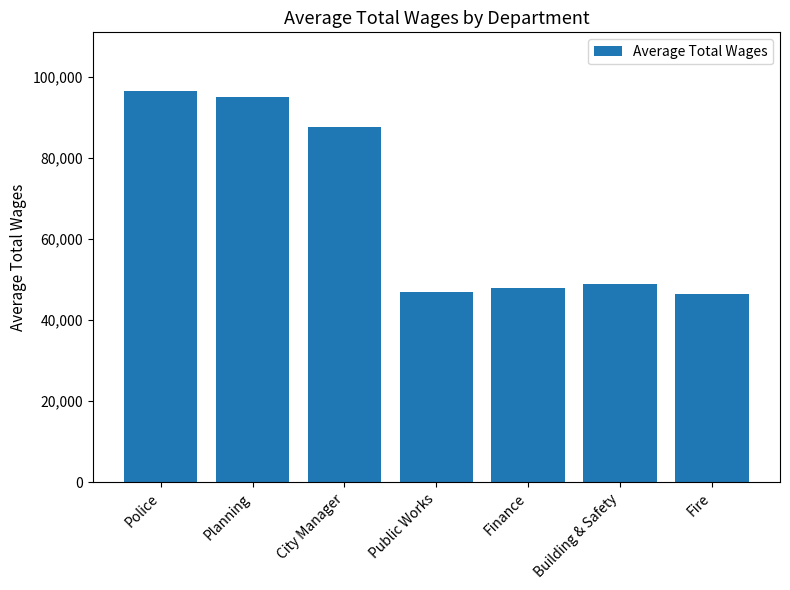

What is the label of the 7th bar from the left?

Fire